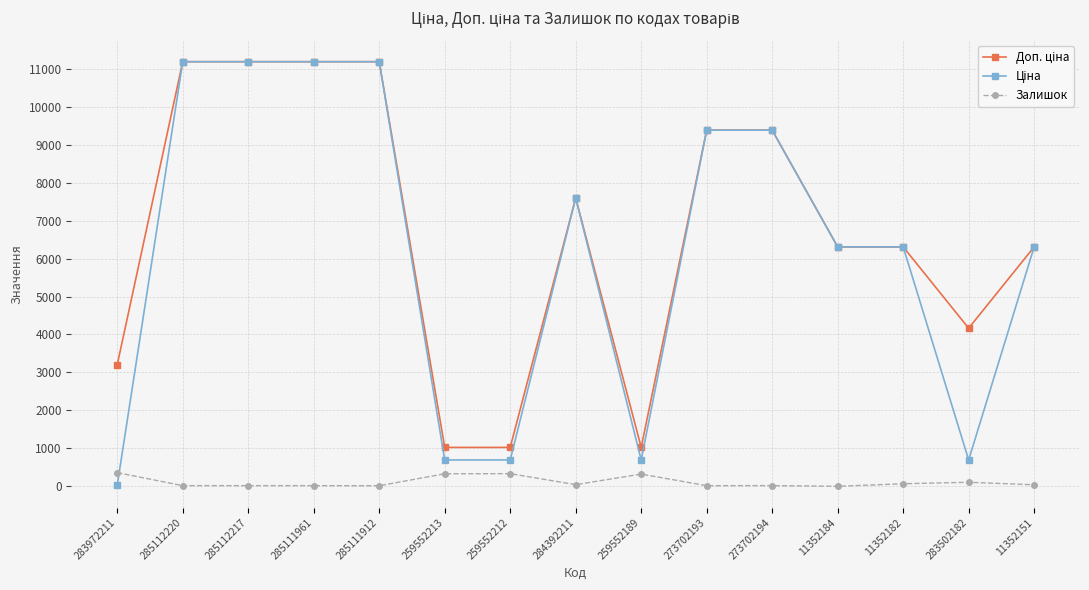

How many distinct data groups are displayed?

3